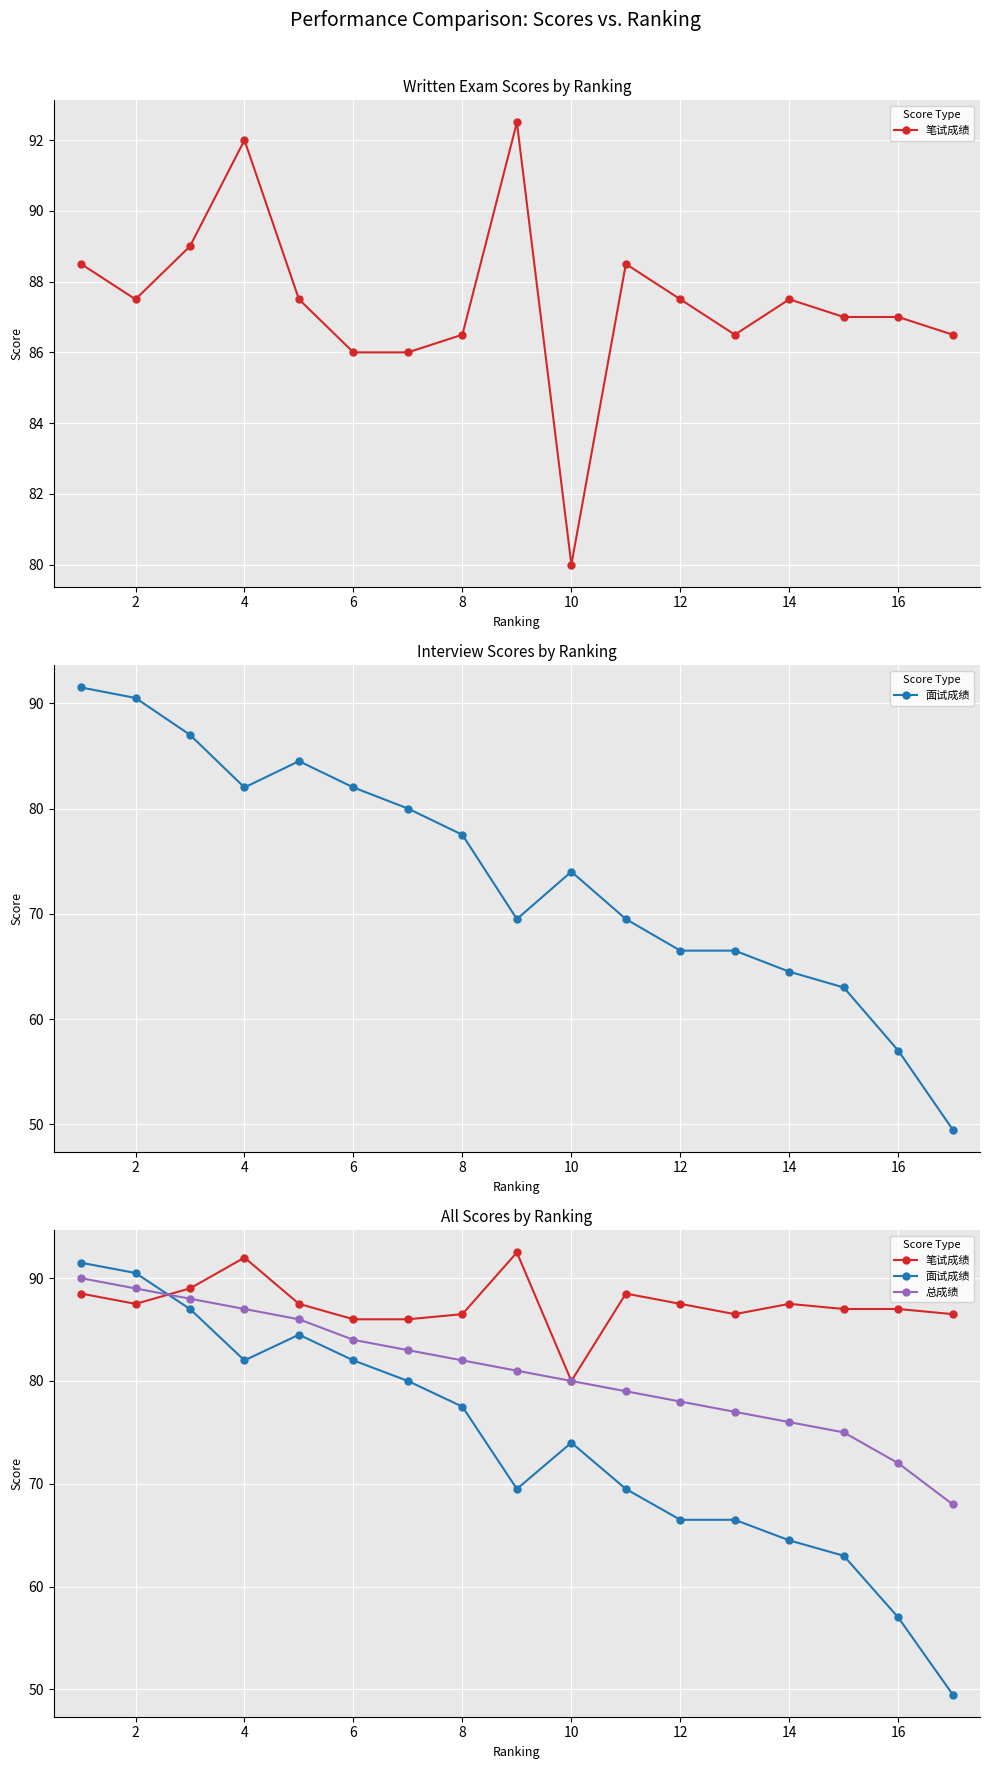

What is the value of the 总成绩 point at the 12th from the left?

78.0